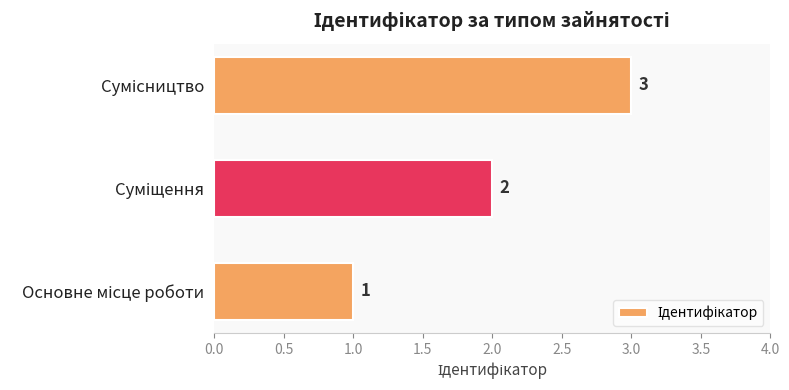

What is the greatest value displayed?

3